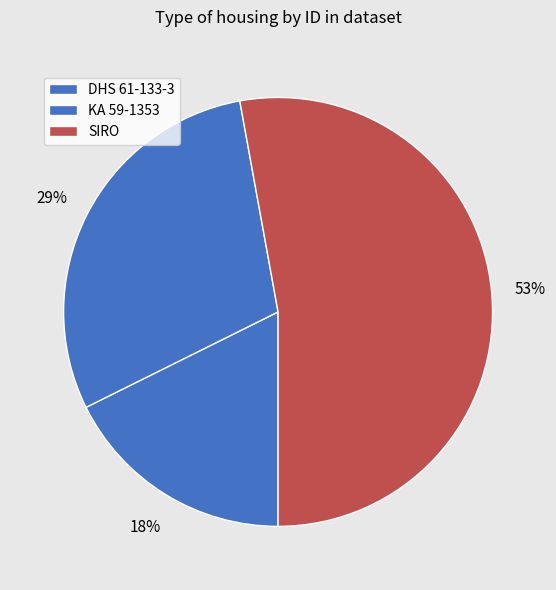

Between SIRO and KA 59-1353, which is larger?

SIRO